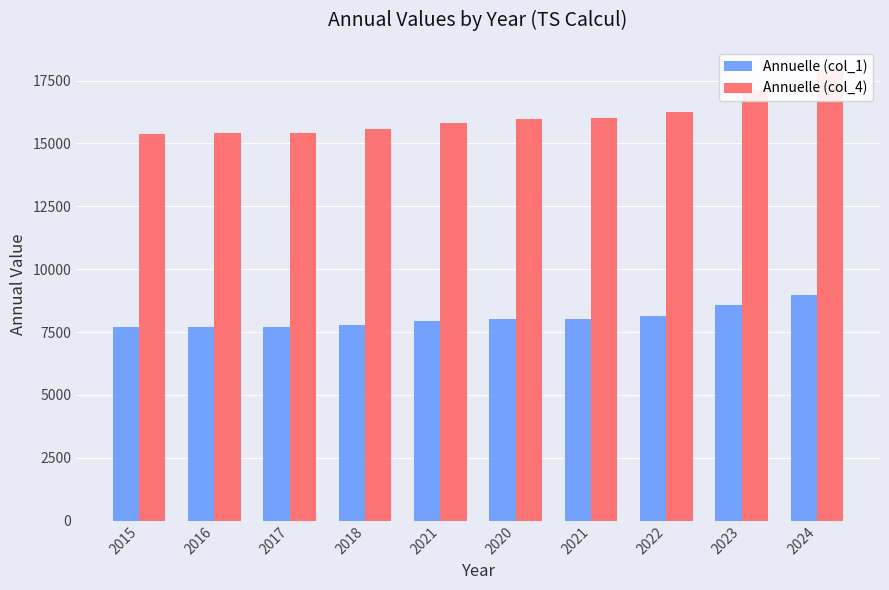

The Annuelle (col_1) series shows 2497 at 2020. True or false?

False